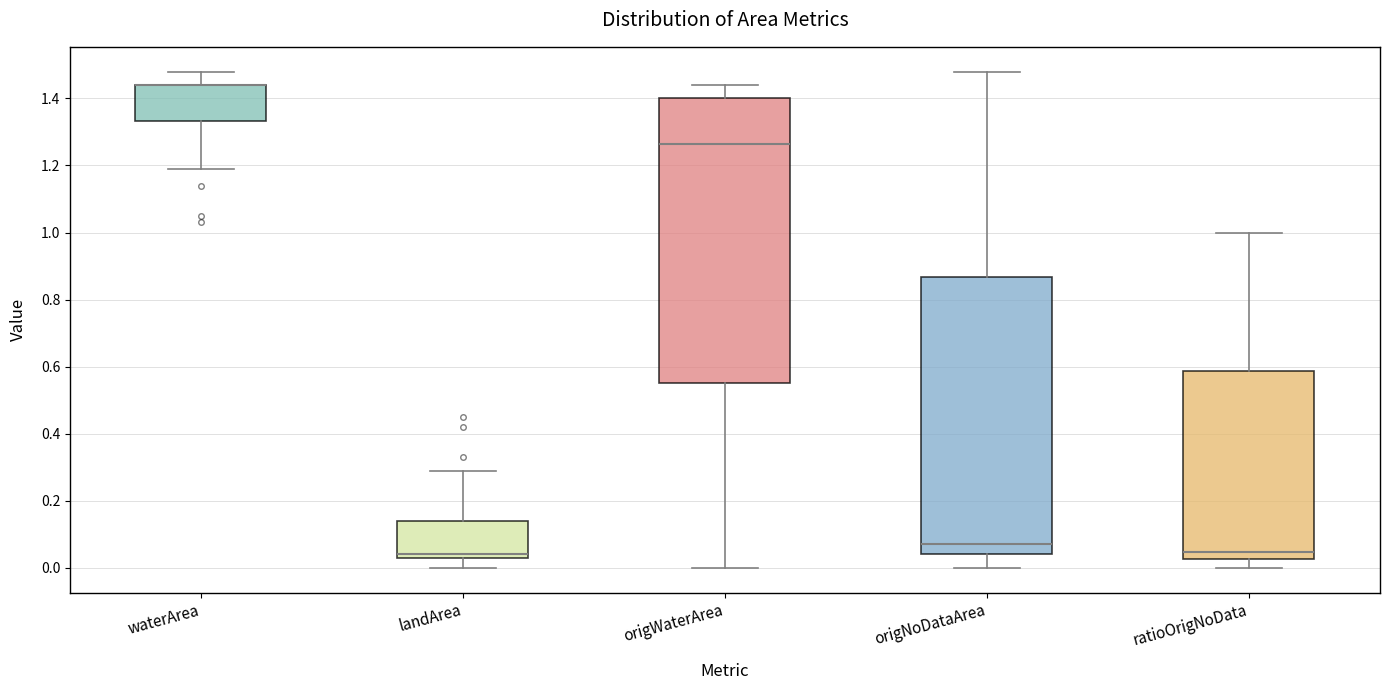

Reading left to right, transcribe this box plot: for each box, give where its median line is, the range the box spans, and where its two whiskers end, as read against the y-axis. The values are not printed on the chart, so give them approximately, as read against the axis.

waterArea: median 1.44 (drawn on the box's upper edge), box 1.34 to 1.44, whiskers 1.20 to 1.48
landArea: median 0.04 (just above the box's lower edge), box 0.04 to 0.14, whiskers 0.00 to 0.30
origWaterArea: median 1.26, box 0.56 to 1.40, whiskers 0.00 to 1.44
origNoDataArea: median 0.08, box 0.04 to 0.86, whiskers 0.00 to 1.48
ratioOrigNoData: median 0.04, box 0.02 to 0.58, whiskers 0.00 to 1.00